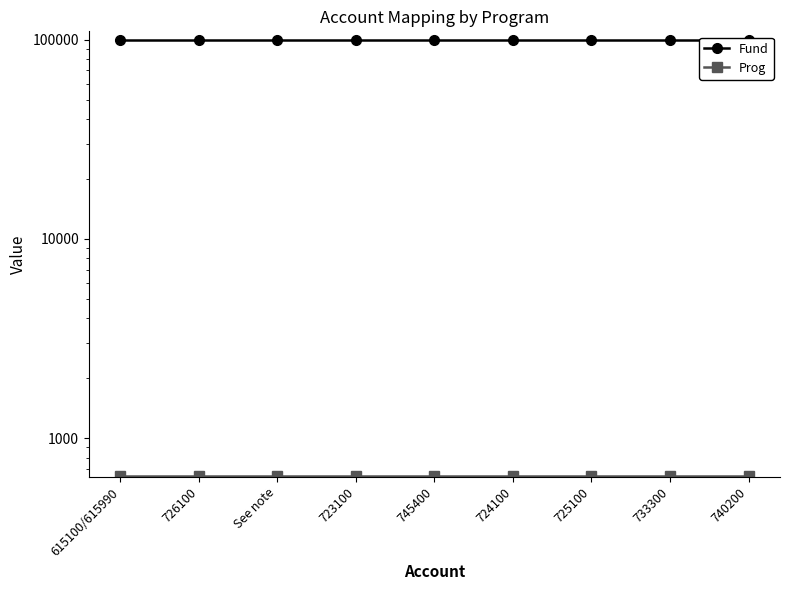

What is the value of the Prog point at the 9th from the left?

650